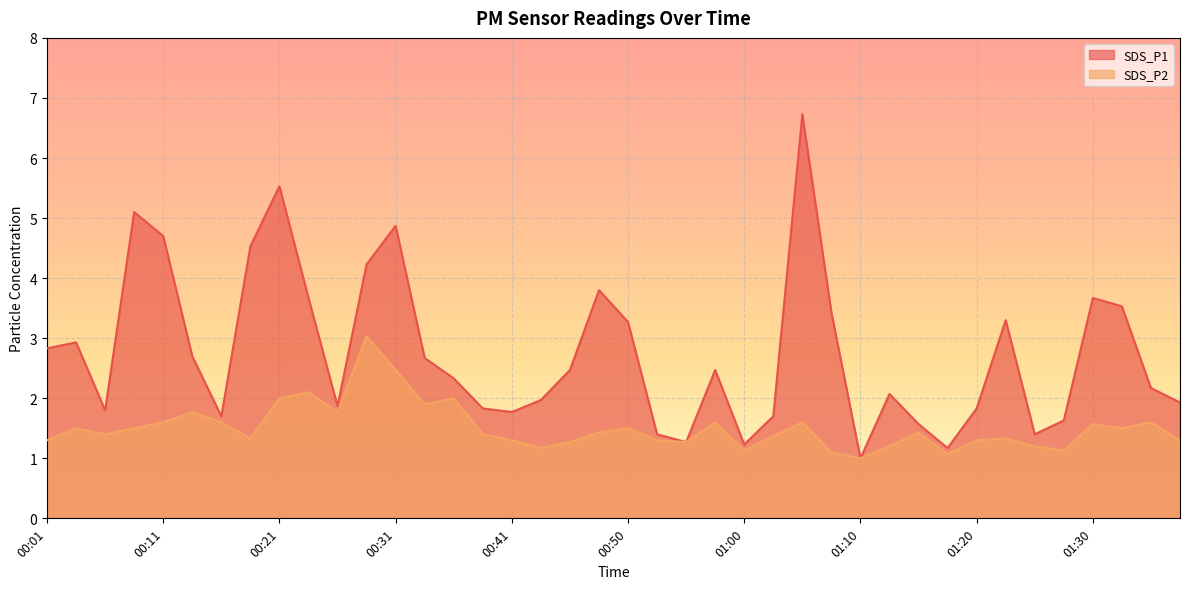

Reading left to right, transcribe all the data shown in this chart.

SDS_P1: 00:01=2.8	00:03=2.9	00:06=1.8	00:08=5.1	00:11=4.7	00:13=2.7	00:16=1.7	00:18=4.5	00:21=5.5	00:23=3.7	00:26=1.9	00:28=4.2	00:31=4.9	00:33=2.7	00:36=2.3	00:38=1.8	00:41=1.8	00:43=2.0	00:46=2.5	00:48=3.8	00:50=3.3	00:53=1.4	00:55=1.3	00:58=2.5	01:00=1.2	01:03=1.7	01:05=6.7	01:08=3.4	01:10=1.0	01:13=2.1	01:15=1.6	01:18=1.2	01:20=1.8	01:23=3.3	01:25=1.4	01:28=1.6	01:30=3.7	01:33=3.5	01:35=2.2	01:38=1.9
SDS_P2: 00:01=1.3	00:03=1.5	00:06=1.4	00:08=1.5	00:11=1.6	00:13=1.8	00:16=1.6	00:18=1.3	00:21=2.0	00:23=2.1	00:26=1.8	00:28=3.0	00:31=2.5	00:33=1.9	00:36=2.0	00:38=1.4	00:41=1.3	00:43=1.2	00:46=1.3	00:48=1.4	00:50=1.5	00:53=1.3	00:55=1.3	00:58=1.6	01:00=1.1	01:03=1.4	01:05=1.6	01:08=1.1	01:10=1.0	01:13=1.2	01:15=1.4	01:18=1.1	01:20=1.3	01:23=1.3	01:25=1.2	01:28=1.1	01:30=1.6	01:33=1.5	01:35=1.6	01:38=1.3